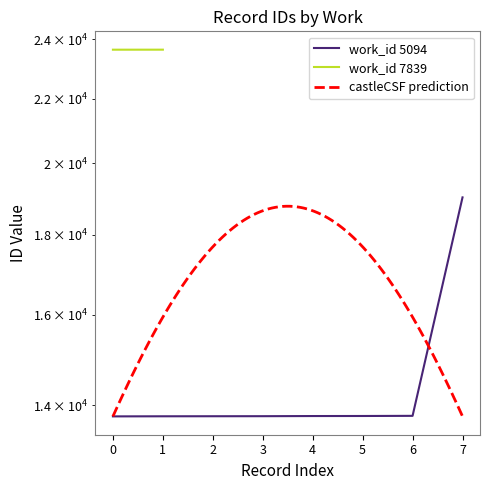

The value at 7 is 6149. True or false?

False